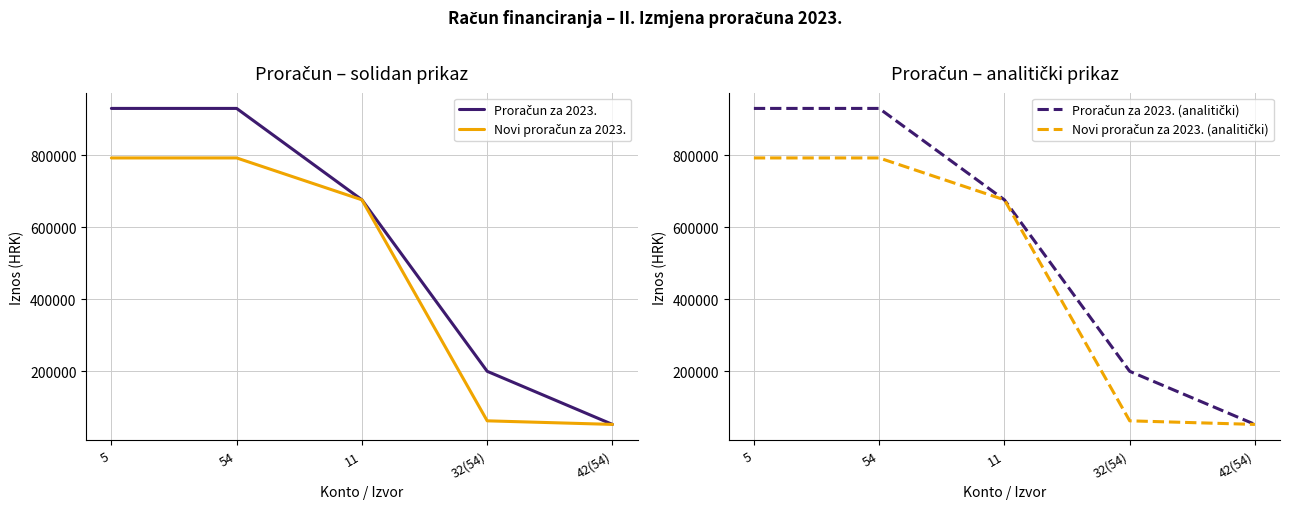

Which series has the widest spread of values?

Proračun za 2023.